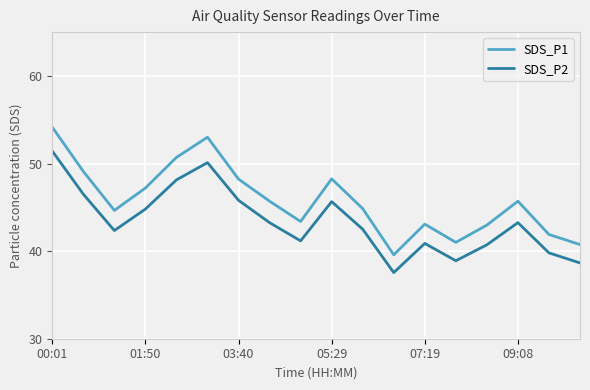

Which series has the largest total across all categories?

SDS_P1